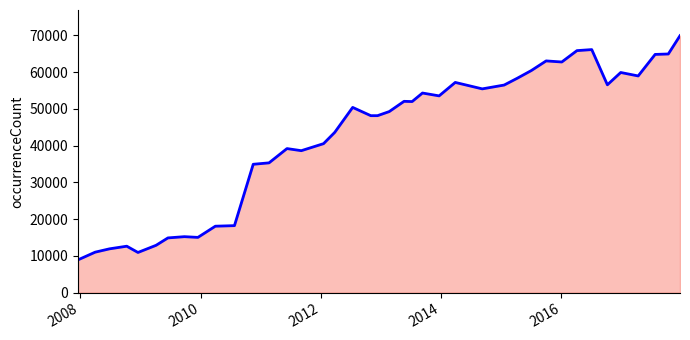

How many lines are shown in the chart?

1